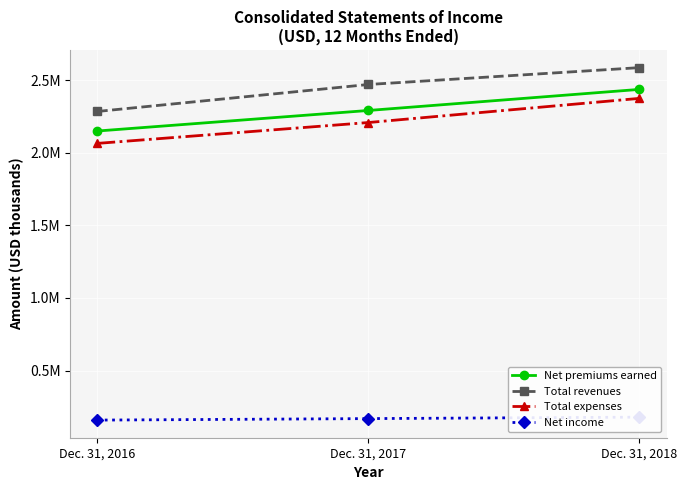

What is the difference between the maximum and minimum values in the Total expenses series?

310044